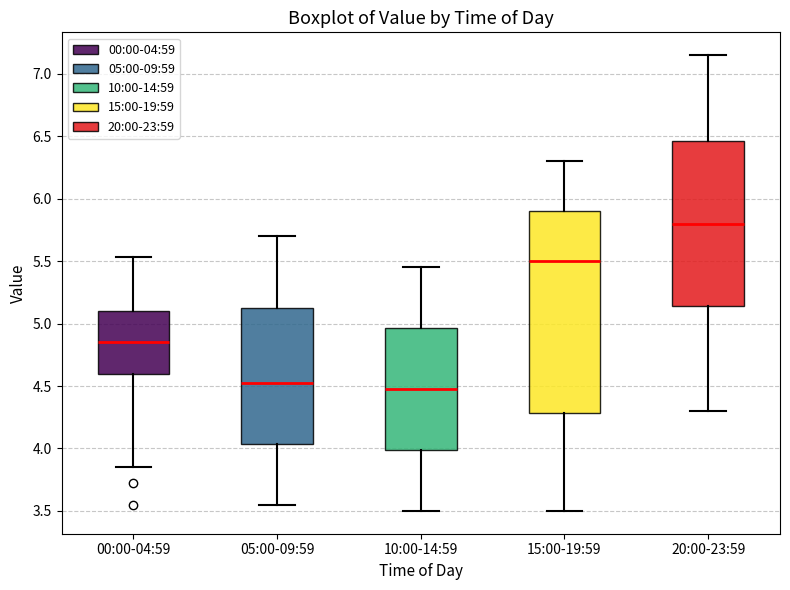

Where does the lower whisker of the box for 20:00-23:59 end on the y-axis? The values are not printed on the chart, so give them approximately, as read against the axis.

4.30